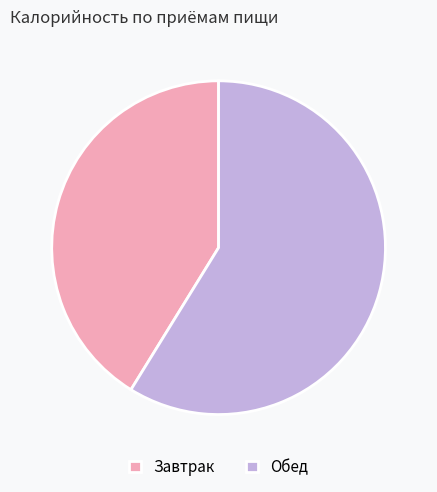

Which has a higher value, Обед or Завтрак?

Обед